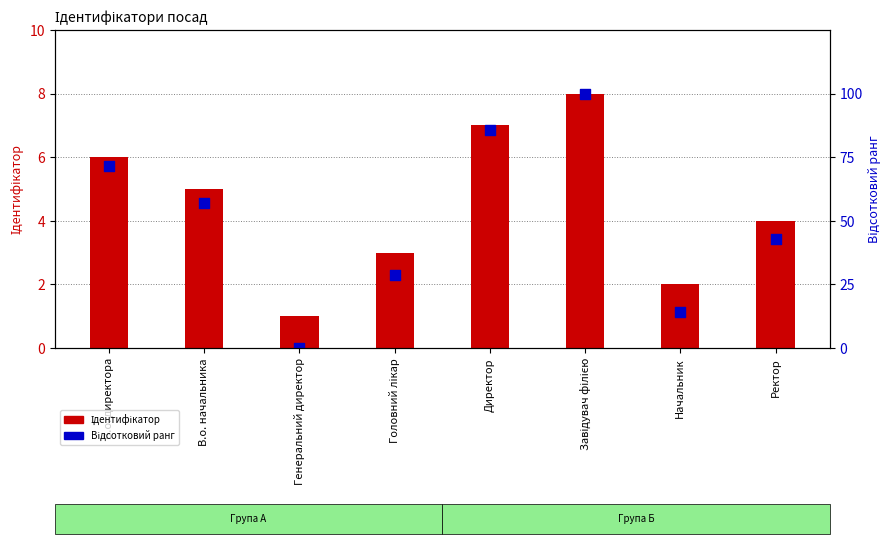

At how many categories does at least one series exceed 39?

5